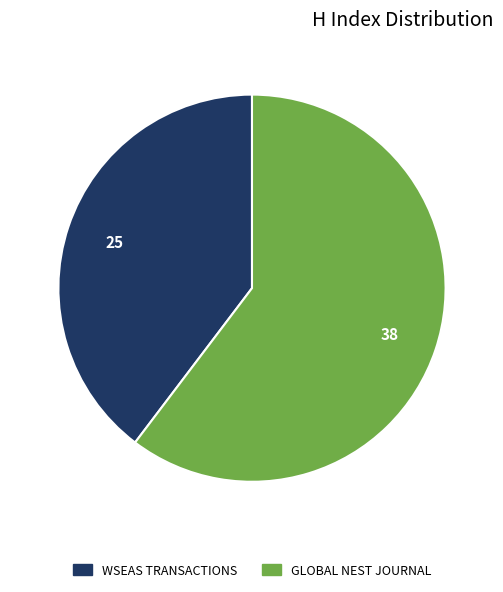

Does any single category account for the majority?

Yes